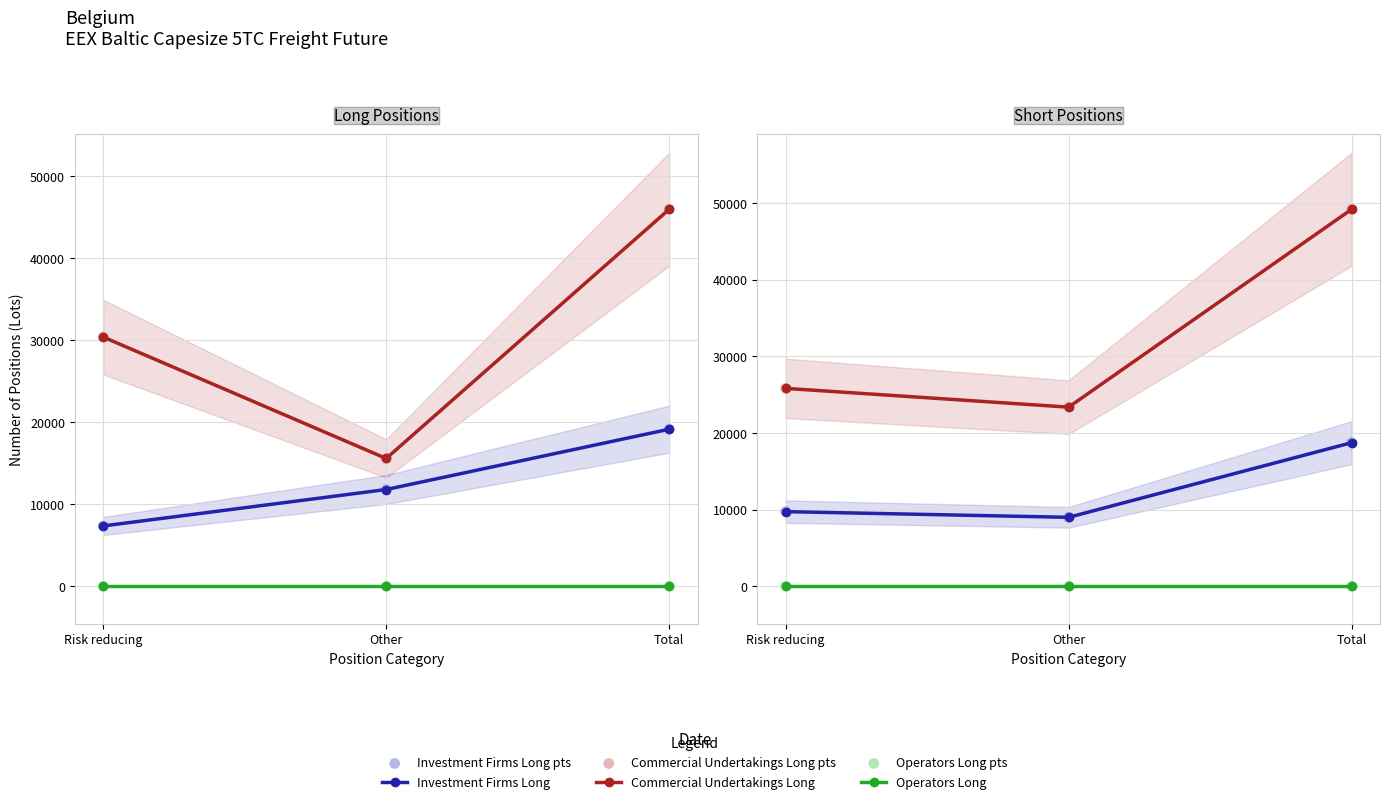

Which series has the largest total across all categories?

Commercial Undertakings Long